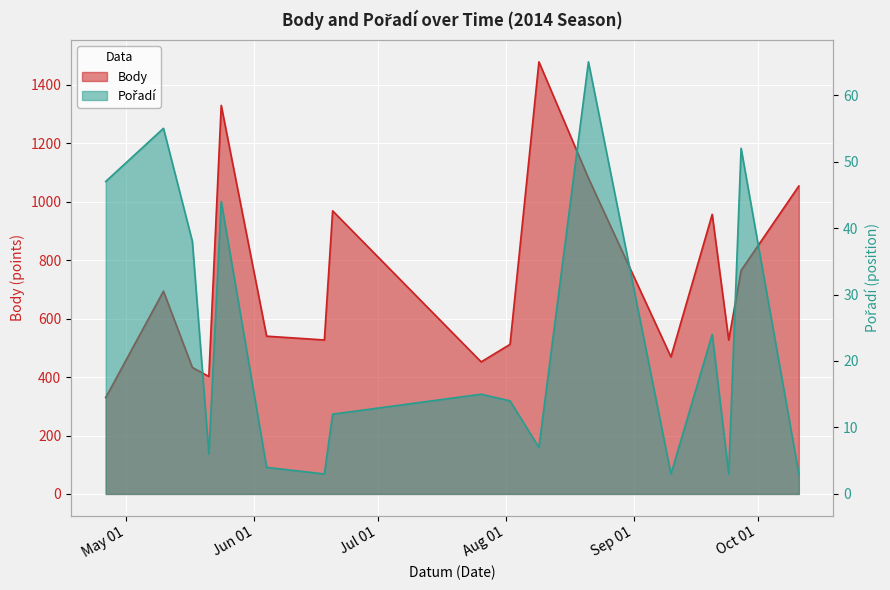

Which series has the largest total across all categories?

Body